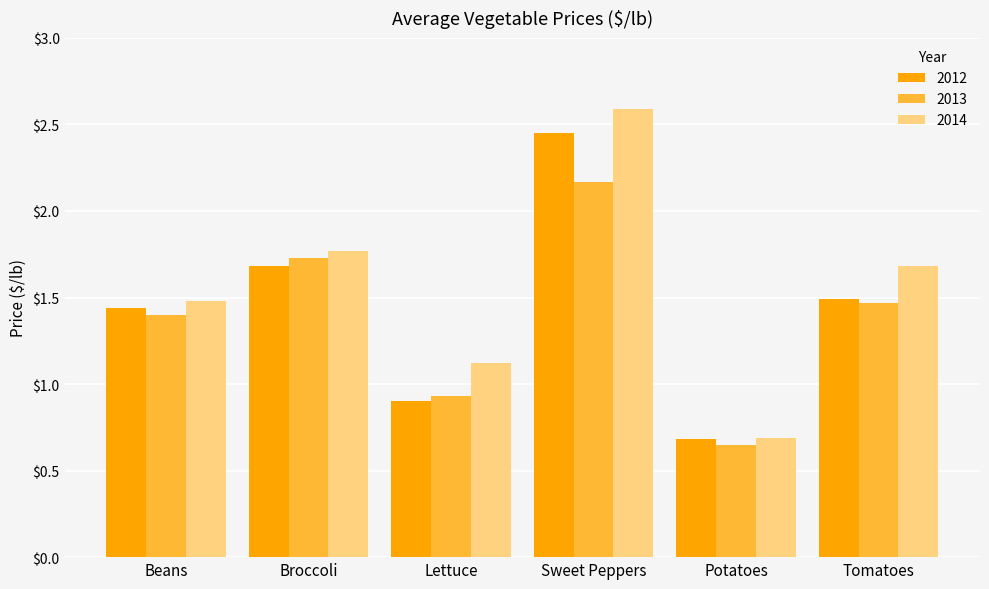

Which category has the highest value in the 2012 series?

Sweet Peppers